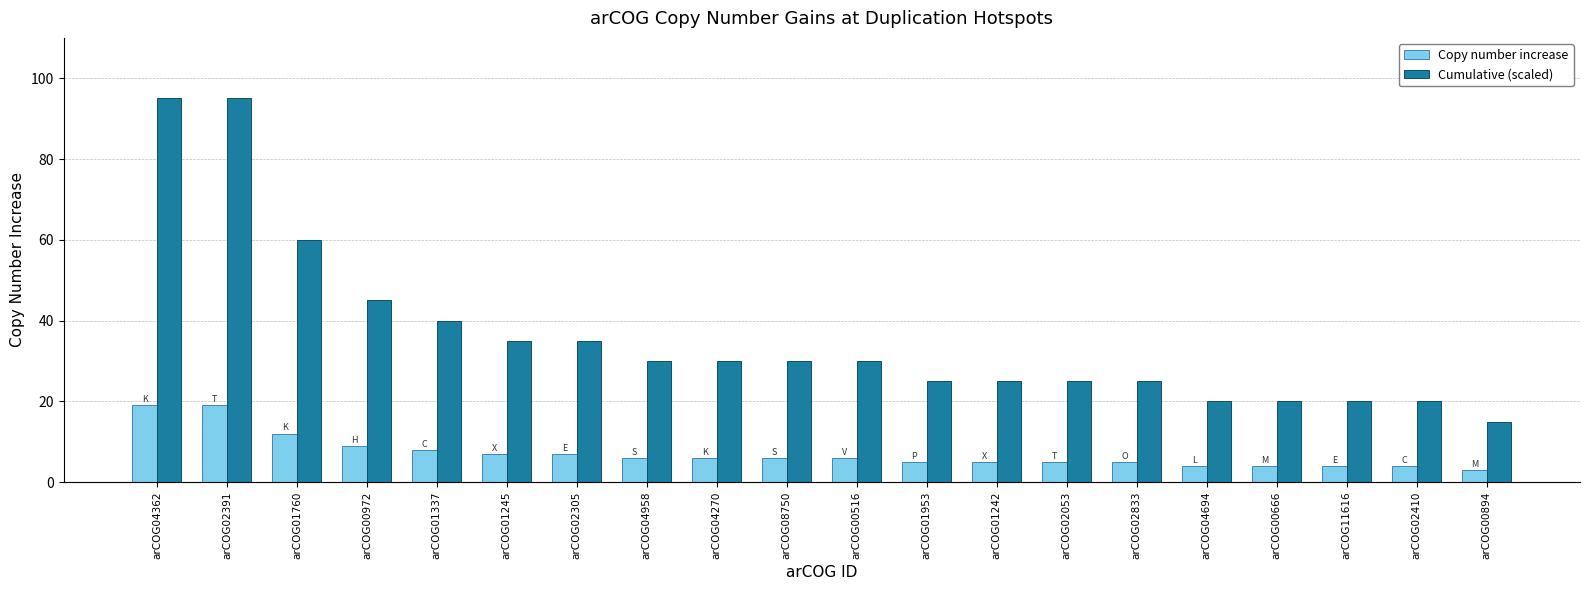

At how many categories does at least one series exceed 59?

3